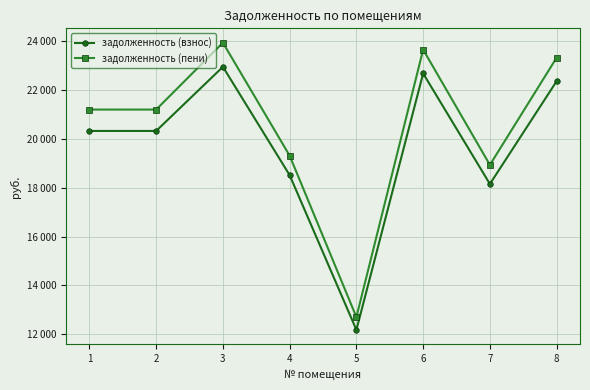

Reading left to right, transcribe all the data shown in this chart.

задолженность (взнос): 1=20325.3	2=20325.3	3=22950.9	4=18514.5	5=12177.0	6=22679.3	7=18152.5	8=22362.4
задолженность (пени): 1=21200.8	2=21200.8	3=23939.5	4=19312.1	5=12701.6	6=23656.3	7=18934.5	8=23325.7